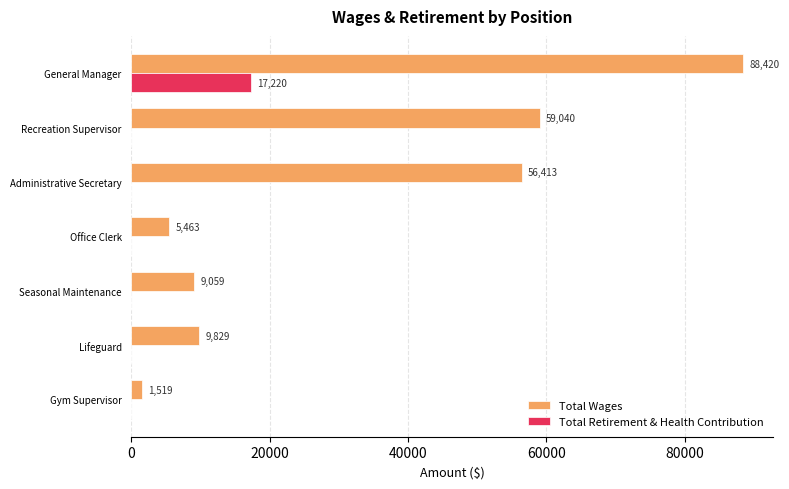

At which label does Total Wages reach its peak?

General Manager